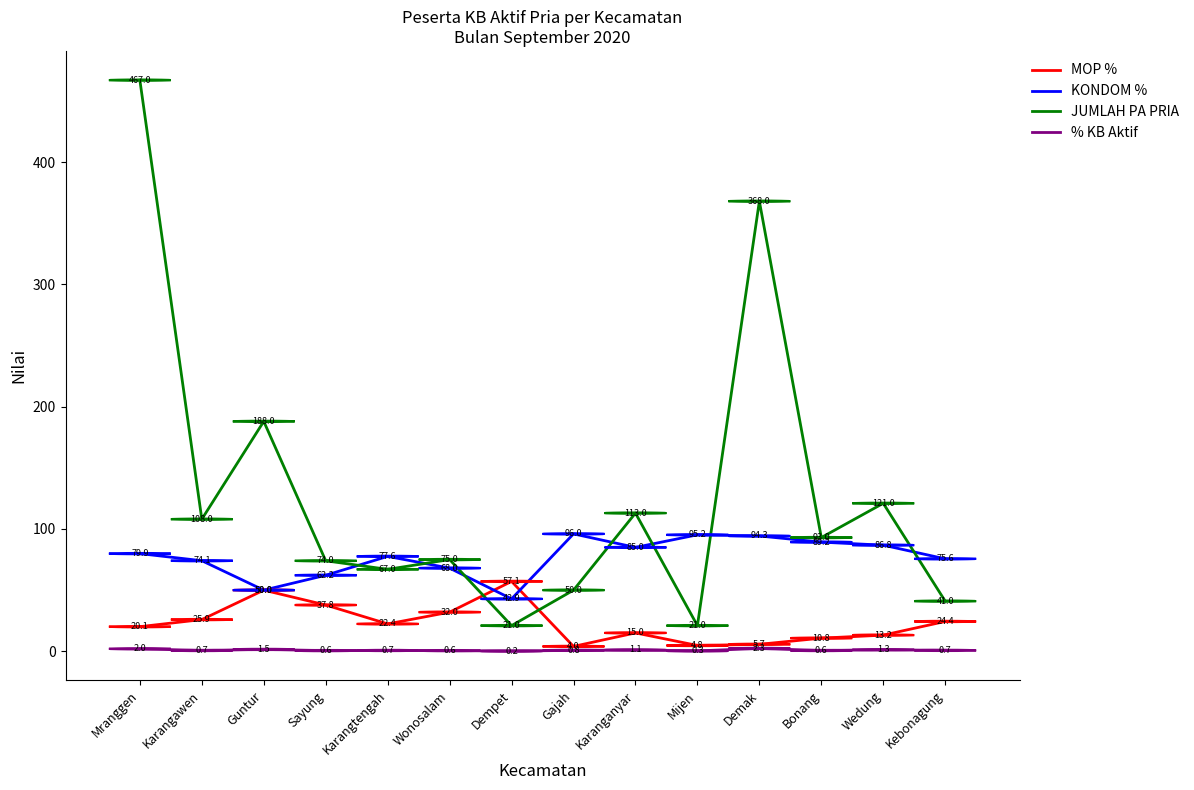

Is this an area chart (filled region under the line)?

No